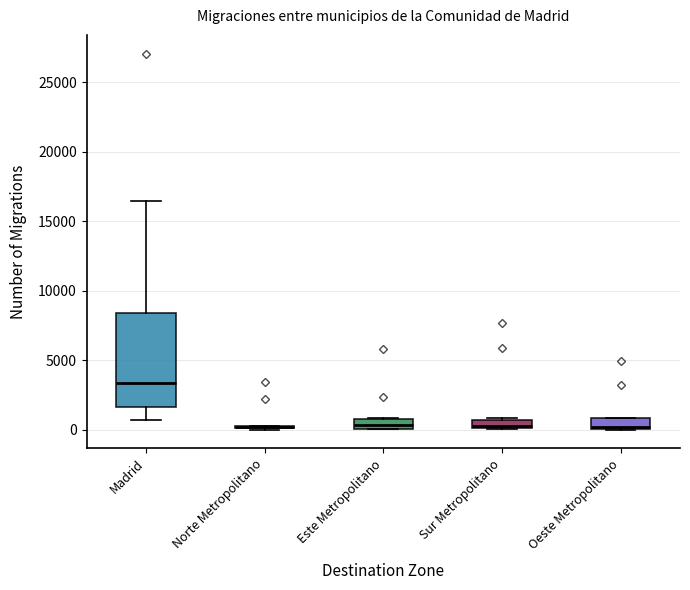

Which box is the tallest, from its lower edge to its upper edge?

Madrid